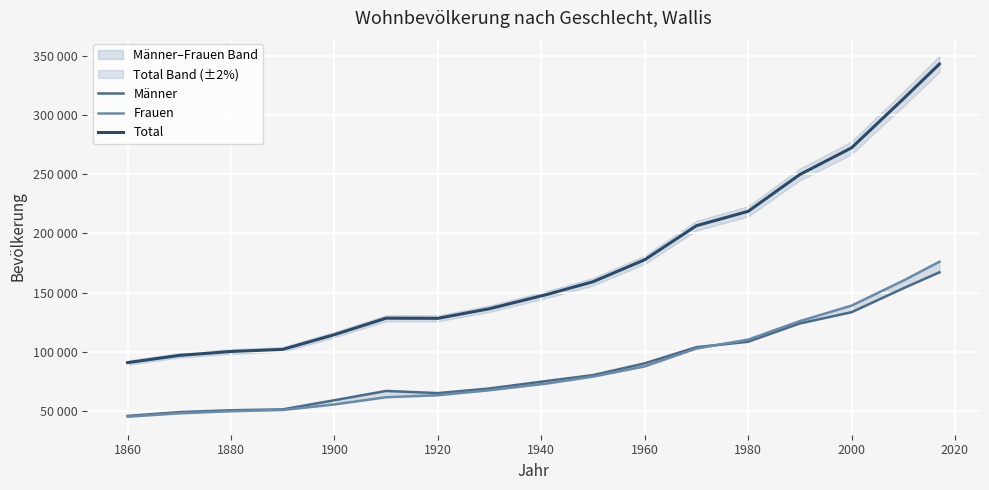

Is the value of Frauen at 1860 greater than the value of Total at 16?

No